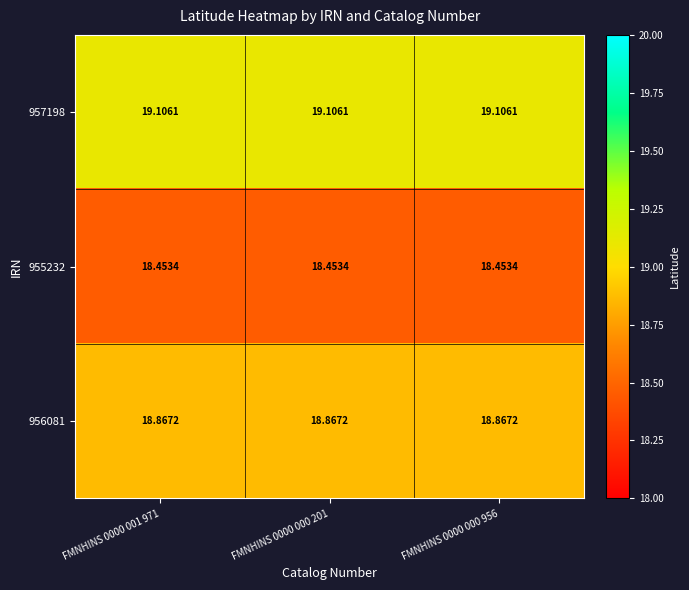

Is the value of 956081 at FMNHINS 0000 001 971 greater than the value of 955232 at FMNHINS 0000 001 971?

Yes